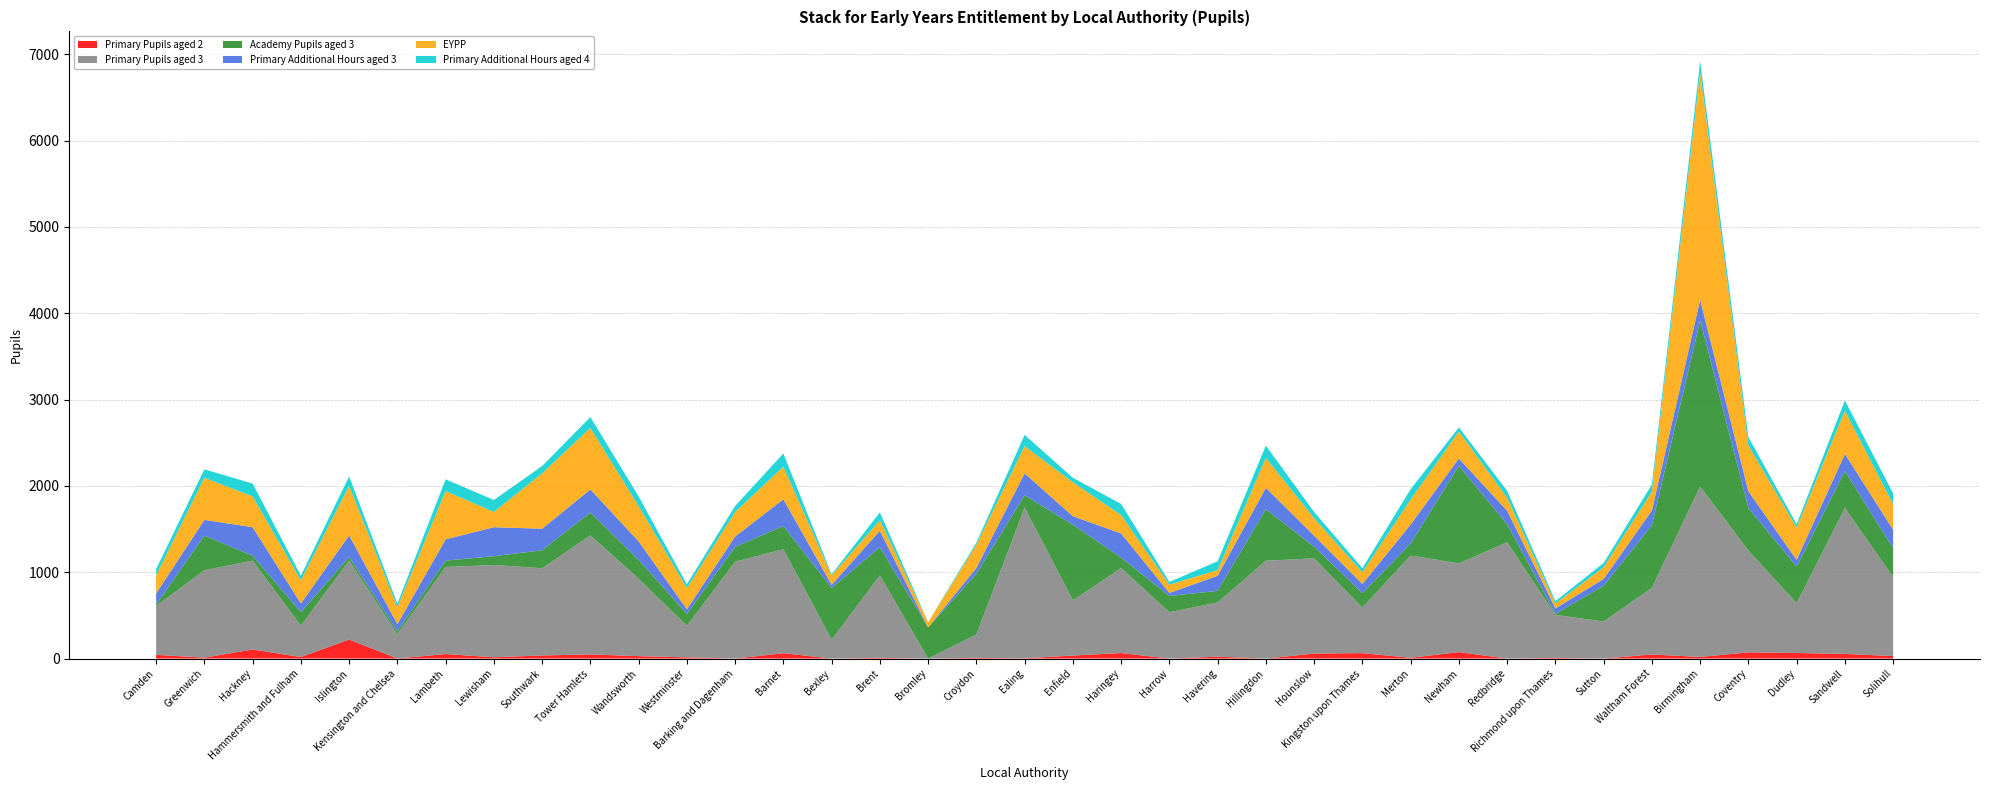

Reading left to right, list all the values displayed in this chart.

Primary Pupils aged 2: 43.0	11.0	105.0	18.0	220.0	1.0	52.0	15.0	36.0	48.0	28.0	14.0	0.0	62.4	0.0	9.0	0.0	8.0	3.0	35.0	64.0	0.0	21.6	0.0	57.8	63.0	9.0	75.0	0.0	8.0	0.0	47.3	19.0	72.0	64.6	54.0	29.0
Primary Pupils aged 3: 566.0	1011.0	1030.0	362.7	915.0	281.0	1008.4	1069.0	1010.0	1379.0	898.0	365.0	1121.0	1204.5	218.0	954.5	0.0	269.8	1746.7	640.7	985.0	537.0	628.2	1133.4	1103.4	527.0	1184.3	1027.5	1348.0	498.4	428.0	772.2	1973.1	1180.0	577.1	1689.0	916.7
Academy Pupils aged 3: 16.0	403.0	57.0	157.0	41.0	34.0	74.0	102.0	209.0	266.0	218.0	139.0	172.0	269.0	600.2	326.0	361.8	704.2	143.0	876.0	121.0	188.0	134.6	597.0	135.0	167.2	140.0	1130.0	208.0	10.0	416.0	724.3	1924.0	491.1	424.0	427.6	333.2
Primary Additional Hours aged 3: 130.0	181.4	330.0	101.2	251.3	83.0	246.9	335.5	249.0	267.0	214.0	53.7	121.0	309.7	36.2	191.0	0.0	68.4	253.5	97.2	279.4	35.0	175.0	248.0	127.6	107.2	219.3	86.0	156.8	64.2	79.0	171.1	240.0	194.7	78.8	199.8	214.4
EYPP: 209.0	488.0	356.0	267.7	573.0	196.8	559.0	177.0	641.0	712.0	407.0	245.0	283.0	377.0	107.9	121.0	59.4	267.8	314.0	393.2	212.0	96.0	66.2	345.6	202.0	134.8	290.0	310.5	150.0	56.0	135.0	218.7	2636.2	529.0	372.0	500.2	293.2
Primary Additional Hours aged 4: 73.0	98.0	149.0	54.0	109.8	41.0	136.1	138.5	85.5	126.0	113.0	44.7	71.0	153.1	14.0	92.0	0.0	25.4	130.7	52.0	130.0	32.0	101.2	143.1	72.2	48.6	119.5	49.0	81.2	28.8	48.8	83.1	127.0	99.0	41.1	119.4	127.2